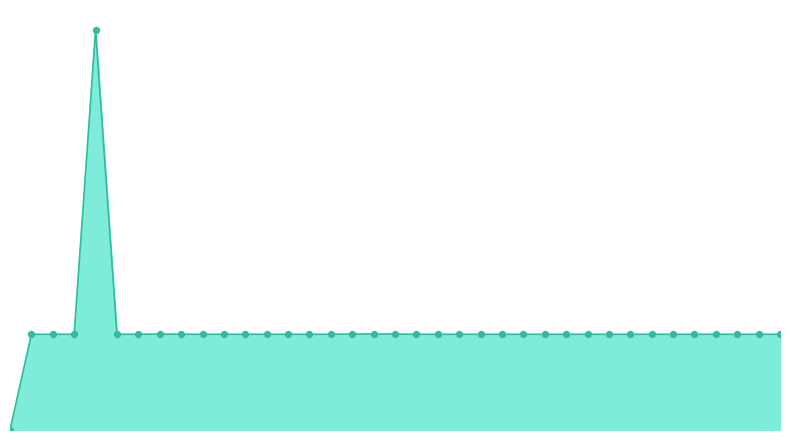

Does the chart have visible grid lines?

No